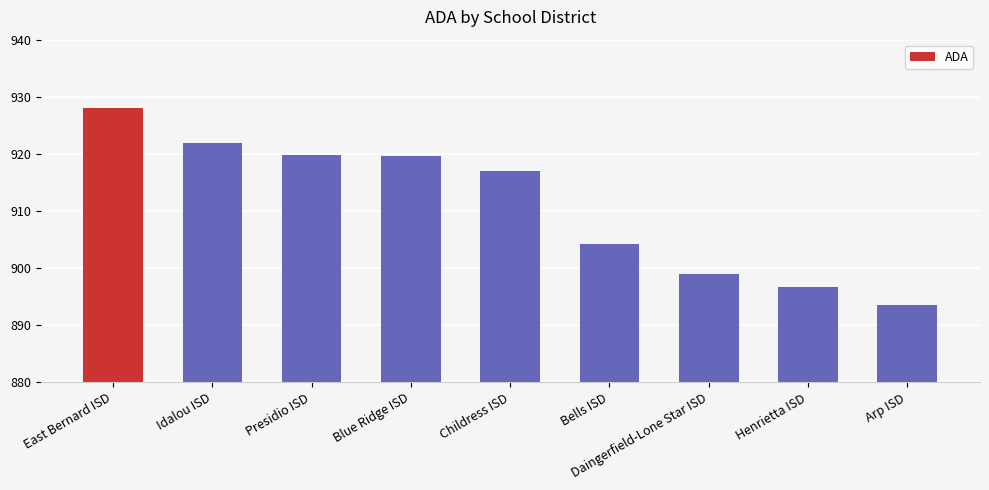

What is the label of the 1st bar from the left?

East Bernard ISD